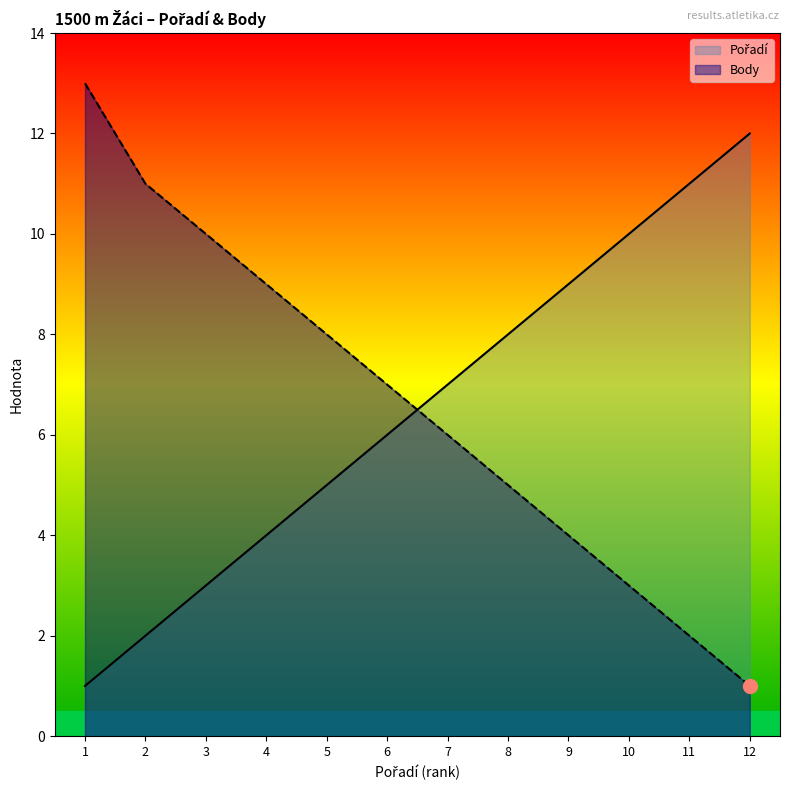

At which label is Body closest to 7?

6